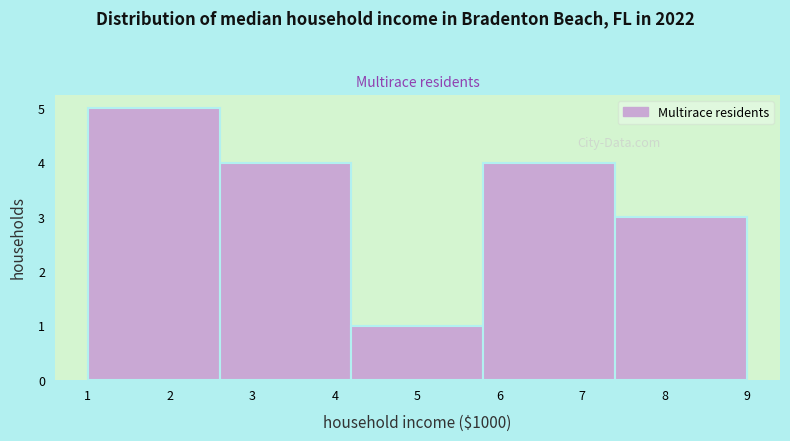

Reading left to right, transcribe this chart: for each bar, give the range it covers on the x-axis and its height. The values are not printed on the chart, so give them approximately, as read against the axis.

1.0 to 2.6: 5
2.6 to 4.2: 4
4.2 to 5.8: 1
5.8 to 7.4: 4
7.4 to 9.0: 3